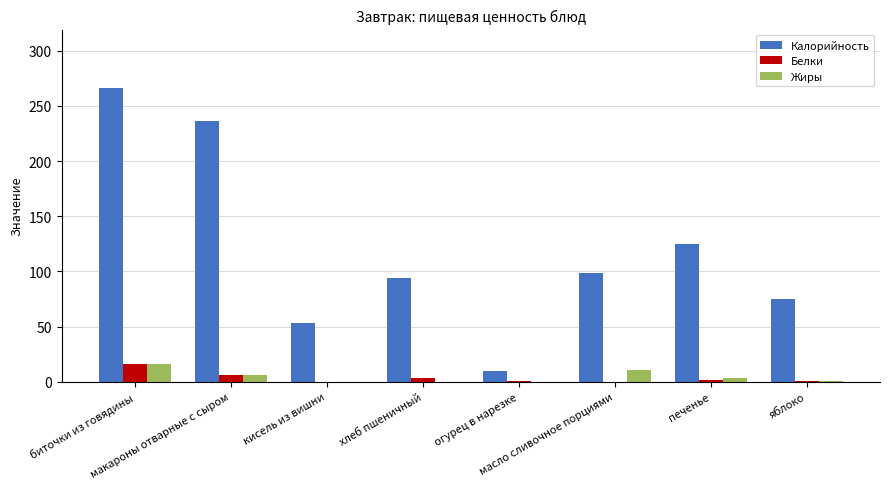

What is the spread (max minus min) of values at макароны отварные с сыром?

230